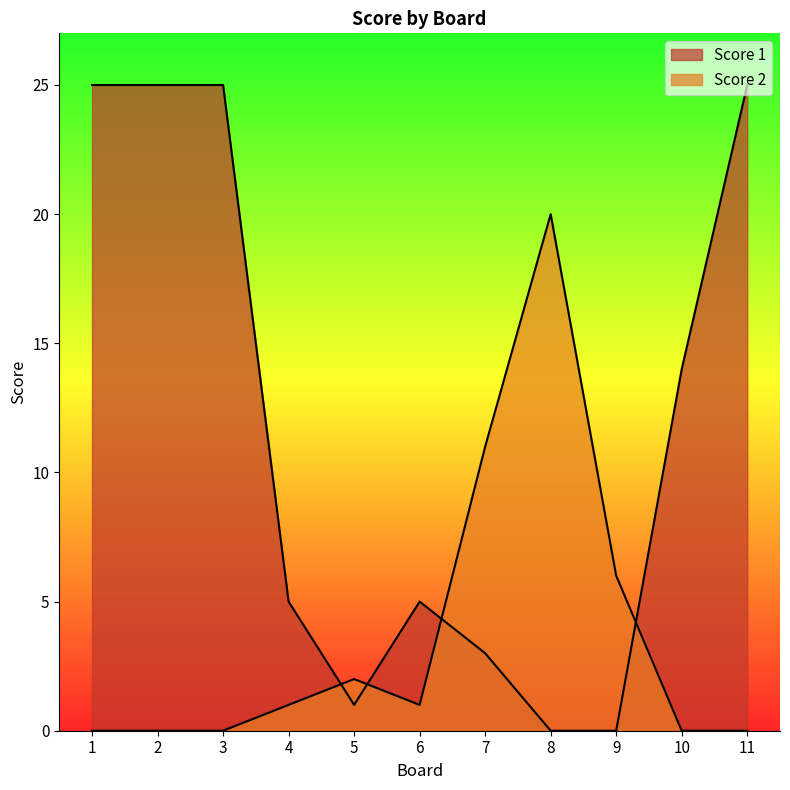

At how many categories does at least one series exceed 20?

4